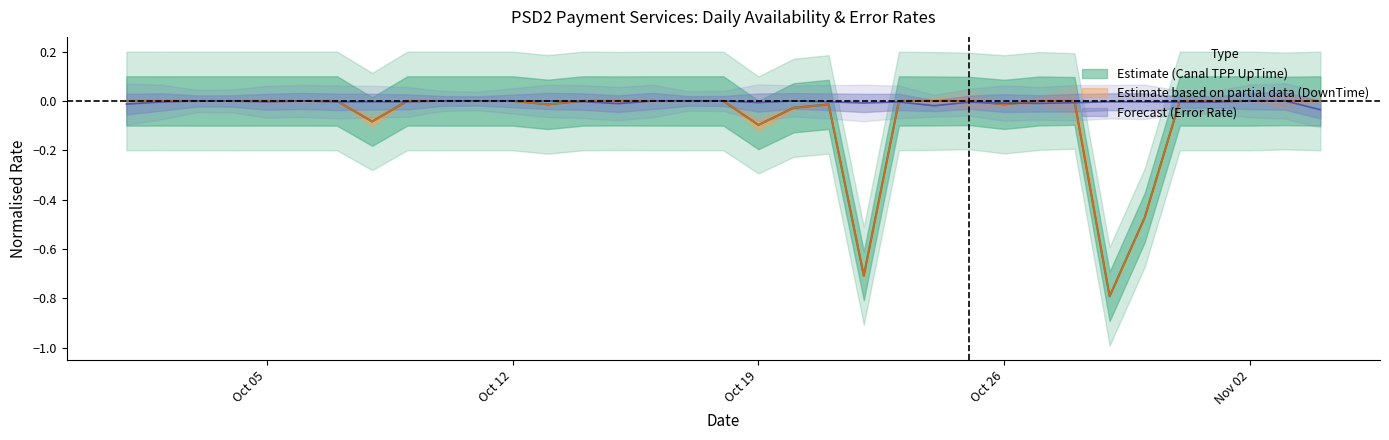

Which series has the widest spread of values?

Canal TPP UpTime